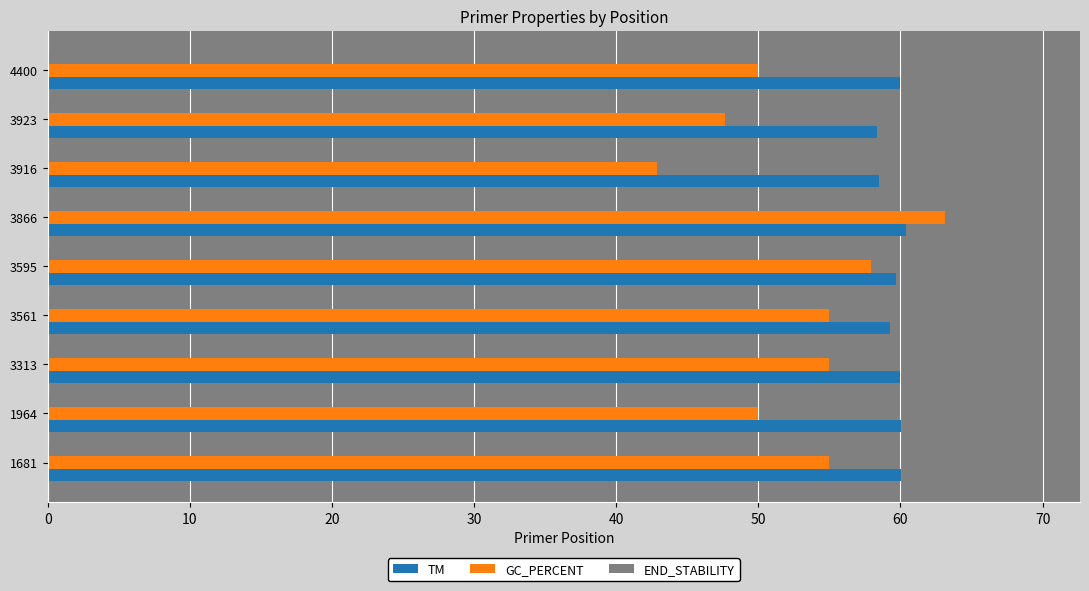

What is the approximate value of END_STABILITY at 1964?

2.7